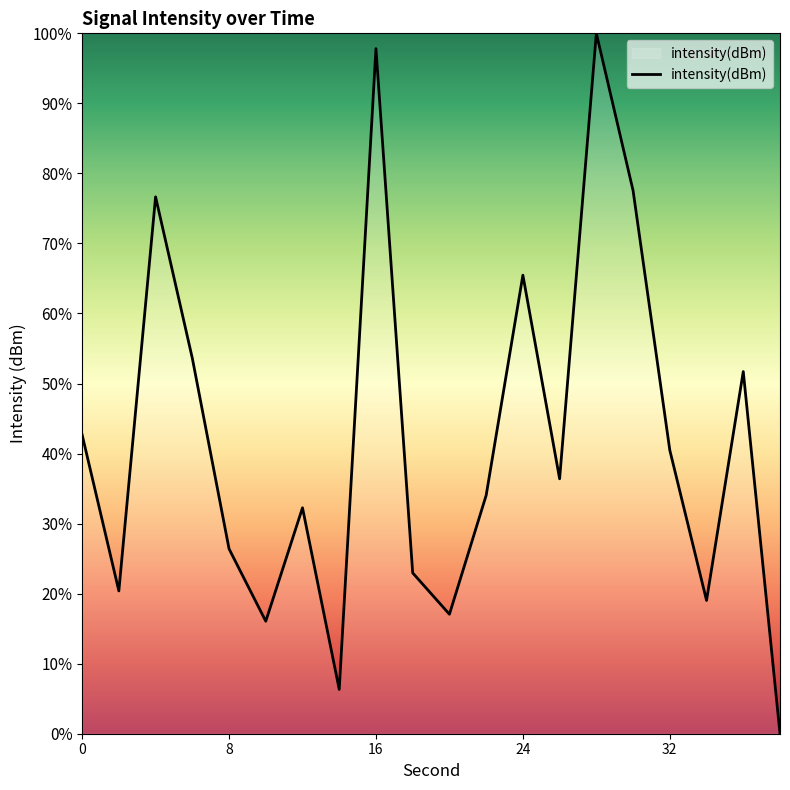

True or false: the data has more than 2 interior local peaks.

True